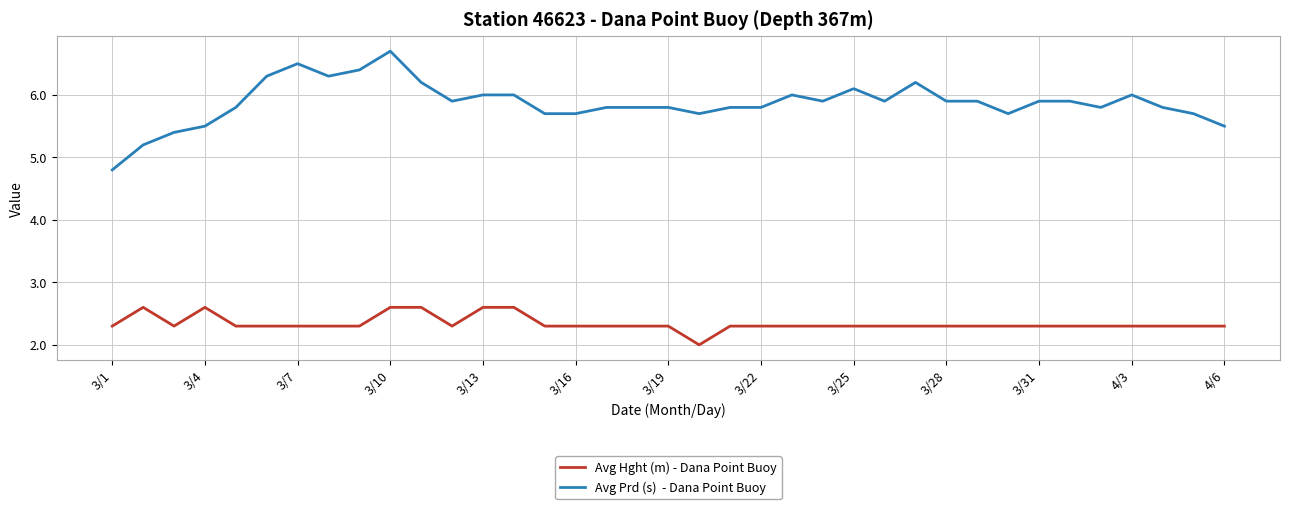

What is the maximum value shown in the chart?

6.7